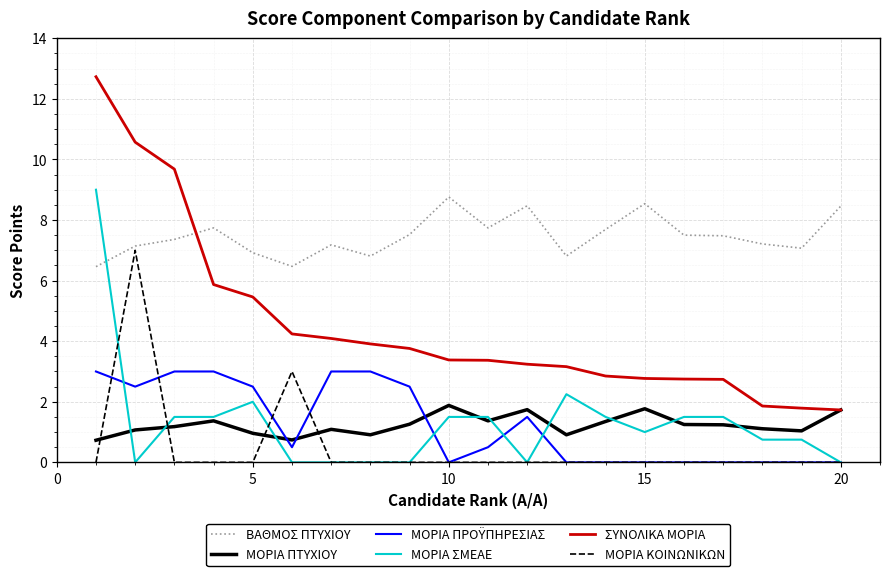

Which series has the largest total across all categories?

ΒΑΘΜΟΣ ΠΤΥΧΙΟΥ